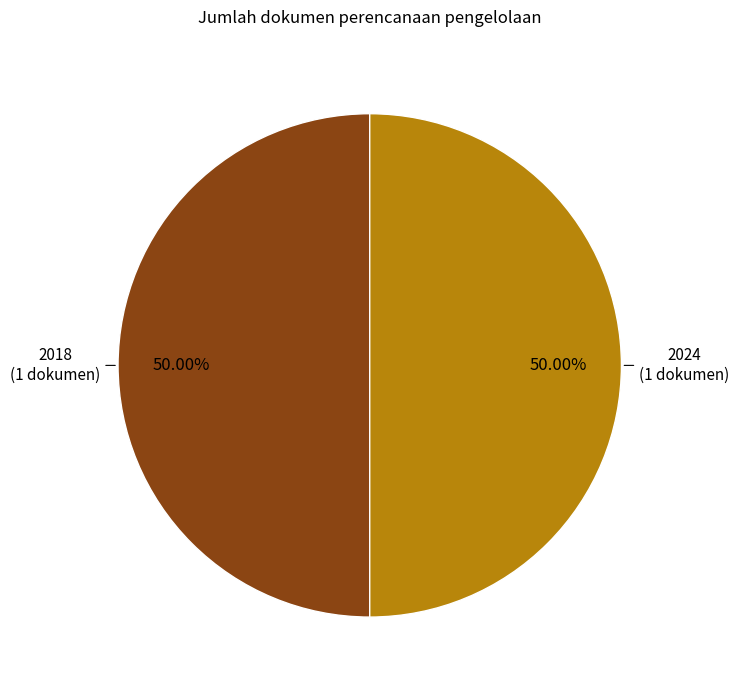

How many slices are in this pie chart?

2